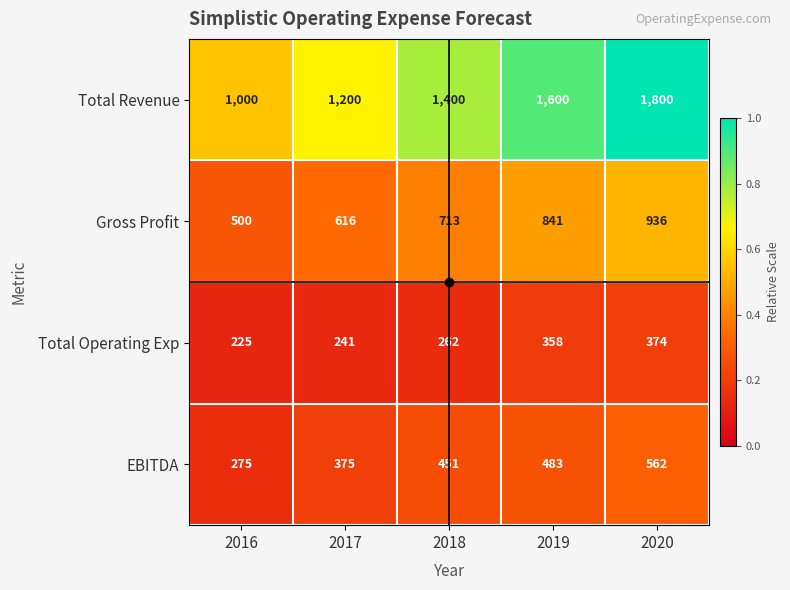

Between 2017 and 2020, which series saw the biggest shift?

Total Revenue